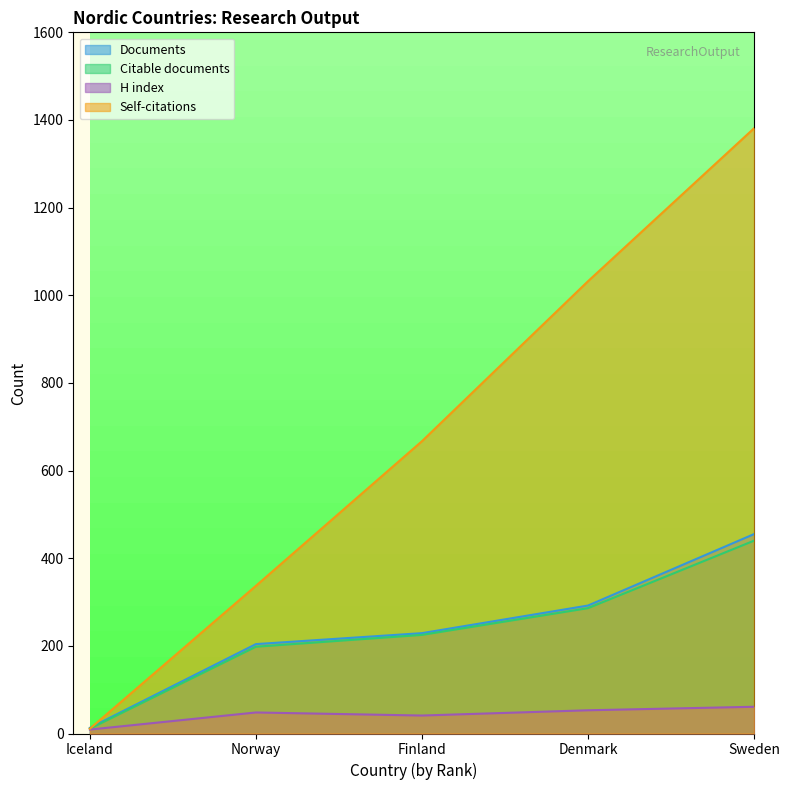

Rank the series at Iceland from highest to lowest value.

Documents, Citable documents, Self-citations, H index